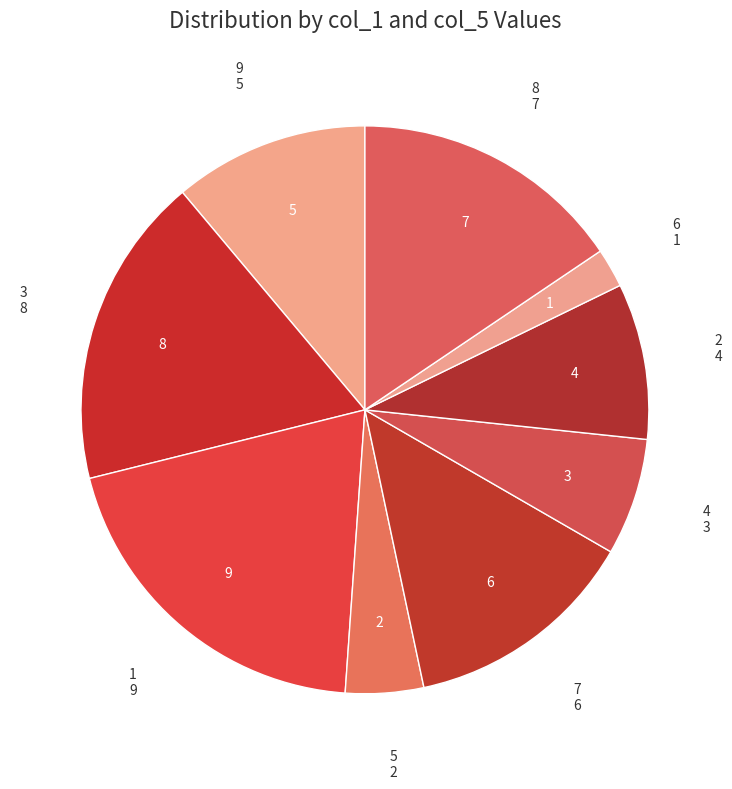

Which category has the smallest portion of the pie?

6